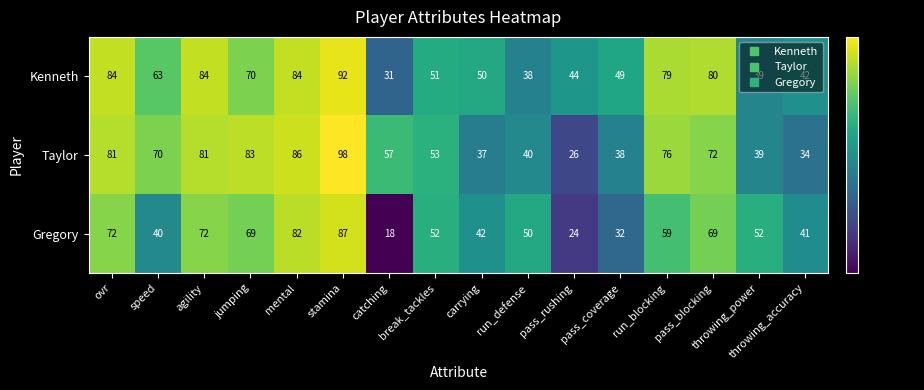

Which series has the largest total across all categories?

Kenneth